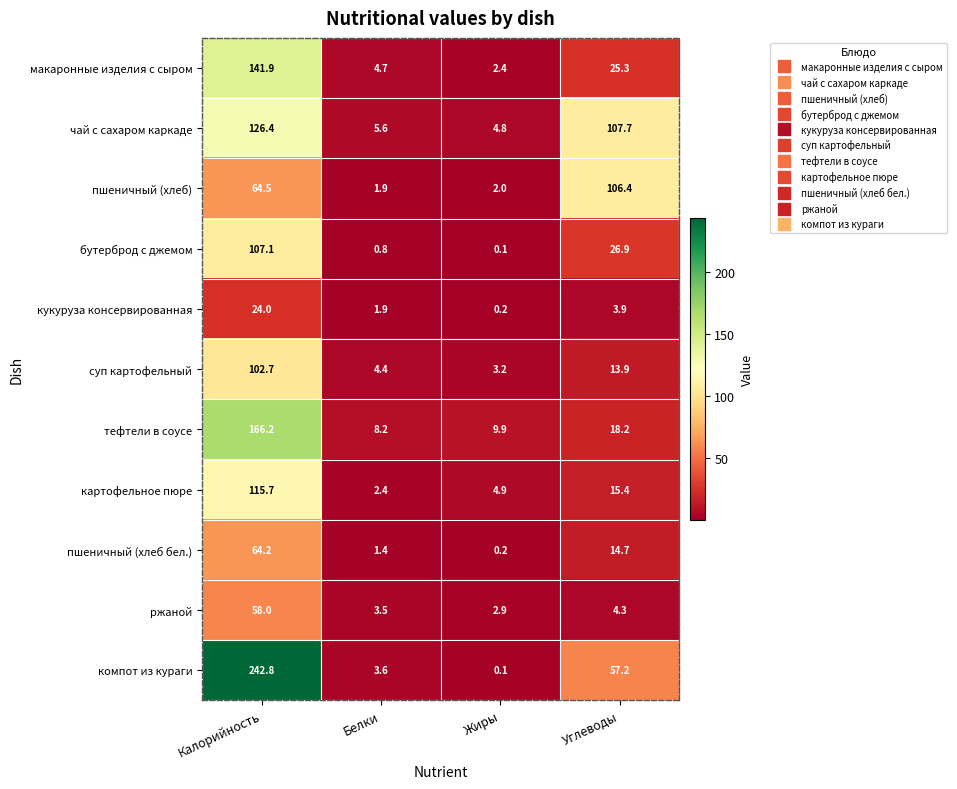

What is the total value across all series at Углеводы?

393.9